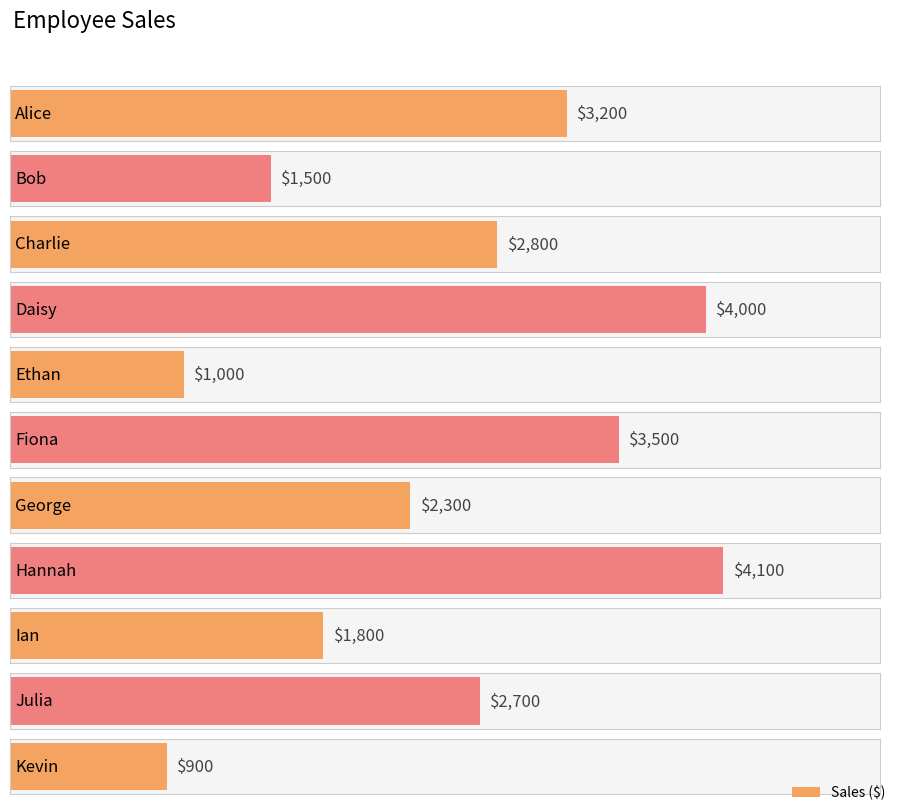

Rank the categories by value from lowest to highest.

Kevin, Ethan, Bob, Ian, George, Julia, Charlie, Alice, Fiona, Daisy, Hannah